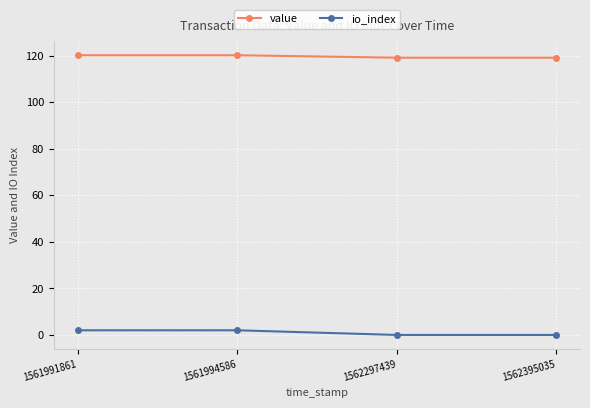

Is the value of io_index at 1562395035 greater than the value of value at 1562297439?

No